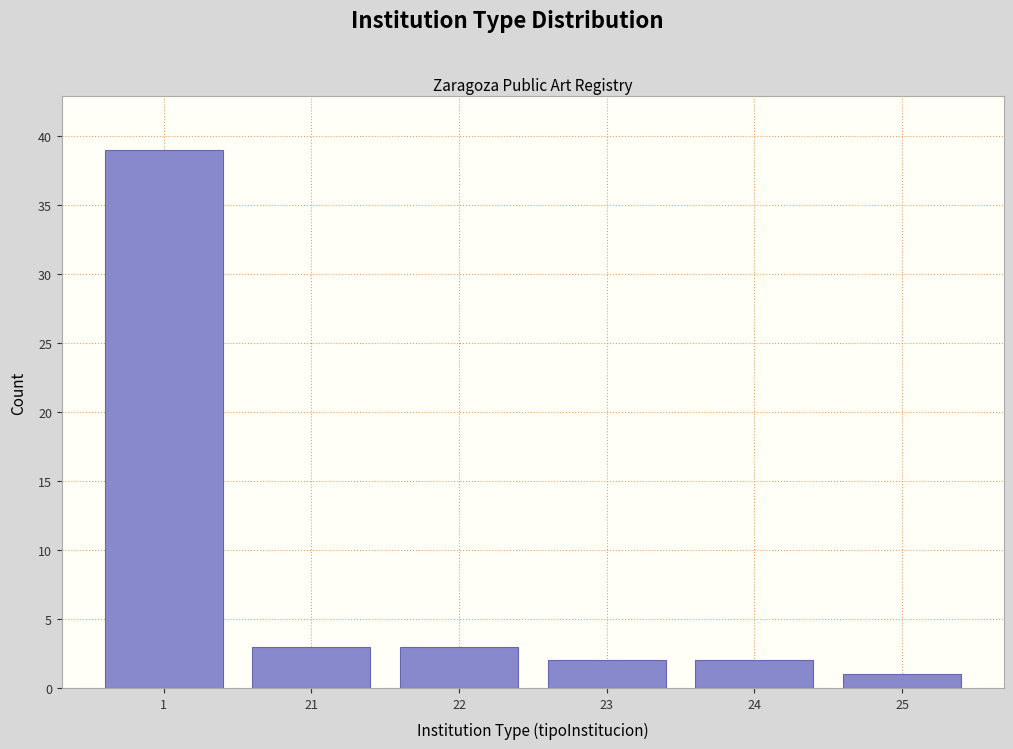

Reading right to left, extract all data points from this chart.

1	2	2	3	3	39